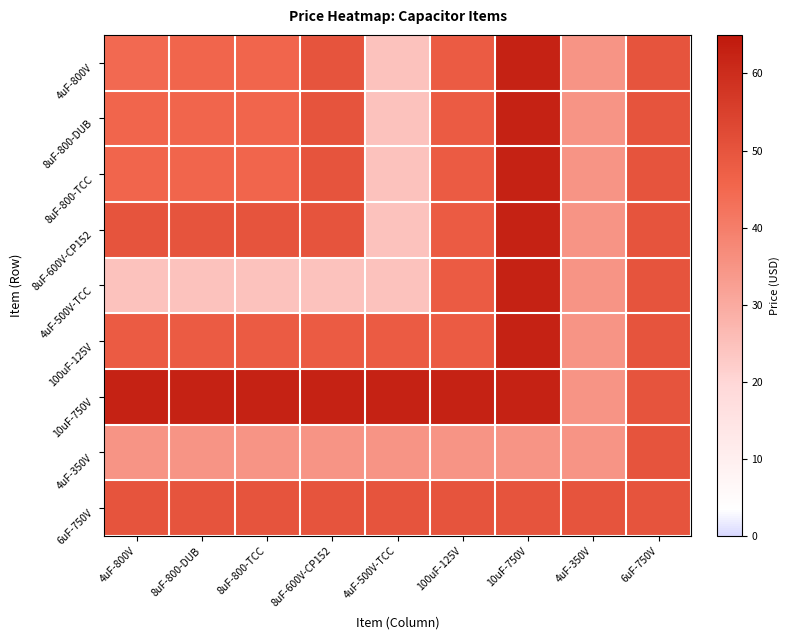

Reading left to right, extract all data points from this chart.

4uF-800V: 4uF-800V=44.5	8uF-800-DUB=45.6	8uF-800-TCC=45.6	8uF-600V-CP152=50.0	4uF-500V-TCC=24.6	100uF-125V=48.0	10uF-750V=62.5	4uF-350V=35.0	6uF-750V=50.0
8uF-800-DUB: 4uF-800V=45.6	8uF-800-DUB=45.6	8uF-800-TCC=45.6	8uF-600V-CP152=50.0	4uF-500V-TCC=24.6	100uF-125V=48.0	10uF-750V=62.5	4uF-350V=35.0	6uF-750V=50.0
8uF-800-TCC: 4uF-800V=45.6	8uF-800-DUB=45.6	8uF-800-TCC=45.6	8uF-600V-CP152=50.0	4uF-500V-TCC=24.6	100uF-125V=48.0	10uF-750V=62.5	4uF-350V=35.0	6uF-750V=50.0
8uF-600V-CP152: 4uF-800V=50.0	8uF-800-DUB=50.0	8uF-800-TCC=50.0	8uF-600V-CP152=50.0	4uF-500V-TCC=24.6	100uF-125V=48.0	10uF-750V=62.5	4uF-350V=35.0	6uF-750V=50.0
4uF-500V-TCC: 4uF-800V=24.6	8uF-800-DUB=24.6	8uF-800-TCC=24.6	8uF-600V-CP152=24.6	4uF-500V-TCC=24.6	100uF-125V=48.0	10uF-750V=62.5	4uF-350V=35.0	6uF-750V=50.0
100uF-125V: 4uF-800V=48.0	8uF-800-DUB=48.0	8uF-800-TCC=48.0	8uF-600V-CP152=48.0	4uF-500V-TCC=48.0	100uF-125V=48.0	10uF-750V=62.5	4uF-350V=35.0	6uF-750V=50.0
10uF-750V: 4uF-800V=62.5	8uF-800-DUB=62.5	8uF-800-TCC=62.5	8uF-600V-CP152=62.5	4uF-500V-TCC=62.5	100uF-125V=62.5	10uF-750V=62.5	4uF-350V=35.0	6uF-750V=50.0
4uF-350V: 4uF-800V=35.0	8uF-800-DUB=35.0	8uF-800-TCC=35.0	8uF-600V-CP152=35.0	4uF-500V-TCC=35.0	100uF-125V=35.0	10uF-750V=35.0	4uF-350V=35.0	6uF-750V=50.0
6uF-750V: 4uF-800V=50.0	8uF-800-DUB=50.0	8uF-800-TCC=50.0	8uF-600V-CP152=50.0	4uF-500V-TCC=50.0	100uF-125V=50.0	10uF-750V=50.0	4uF-350V=50.0	6uF-750V=50.0